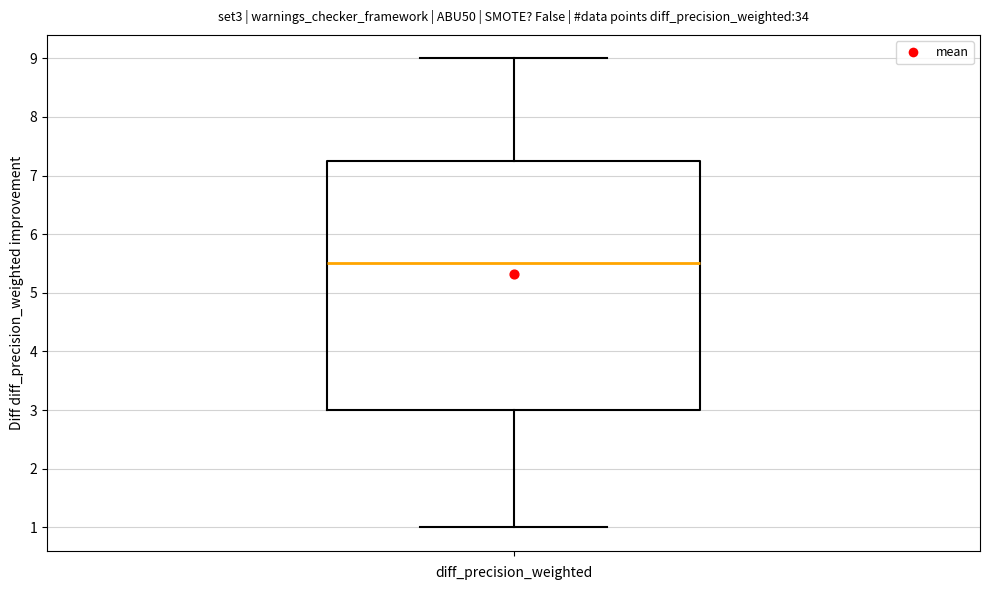

Read this box plot against the y-axis: the position of the median line, the range covered by the box, and the ends of both whiskers. The values are not printed on the chart, so give them approximately, as read against the axis.

median 5.5, box 3.0 to 7.3, whiskers 1.0 to 9.0